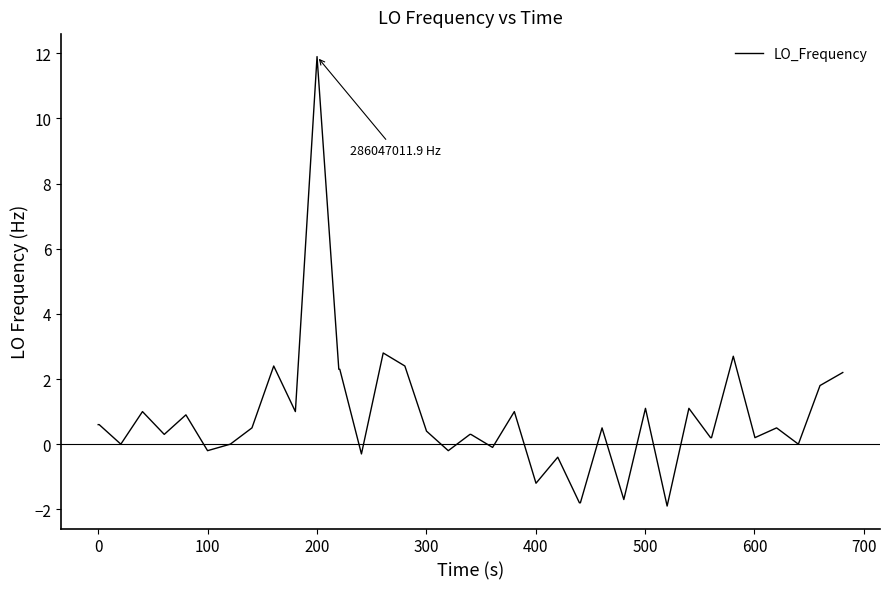

Does the chart have visible grid lines?

No